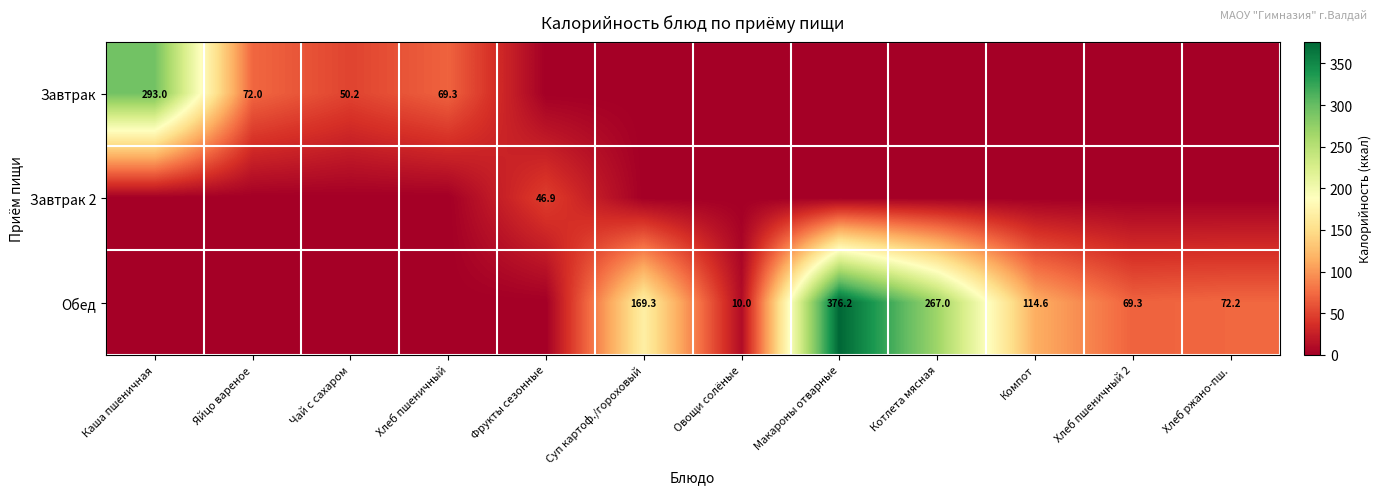

What is the difference between the Завтрак values at Каша пшеничная and Яйцо вареное?

221.0